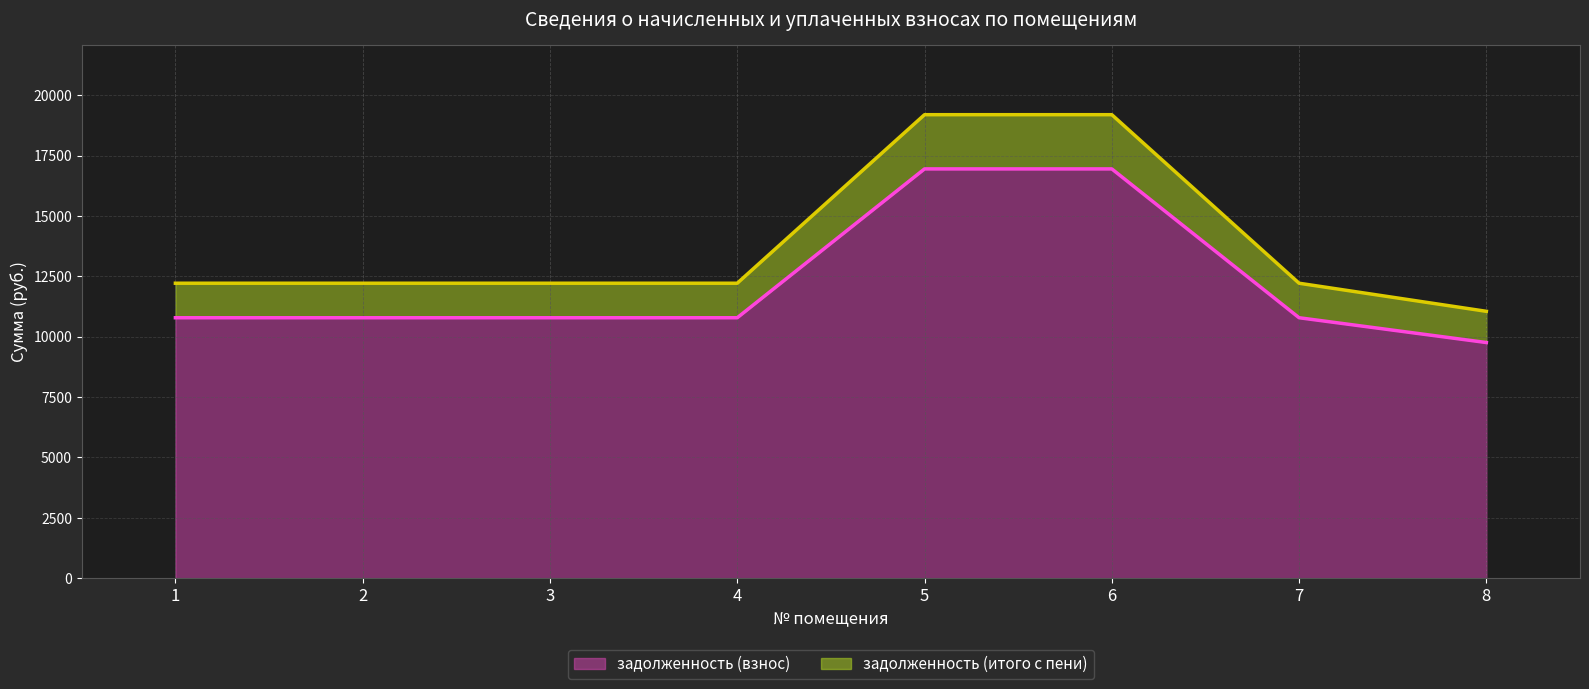

Rank the series by their maximum value, from lowest to highest.

задолженность (взнос), задолженность (итого с пени)